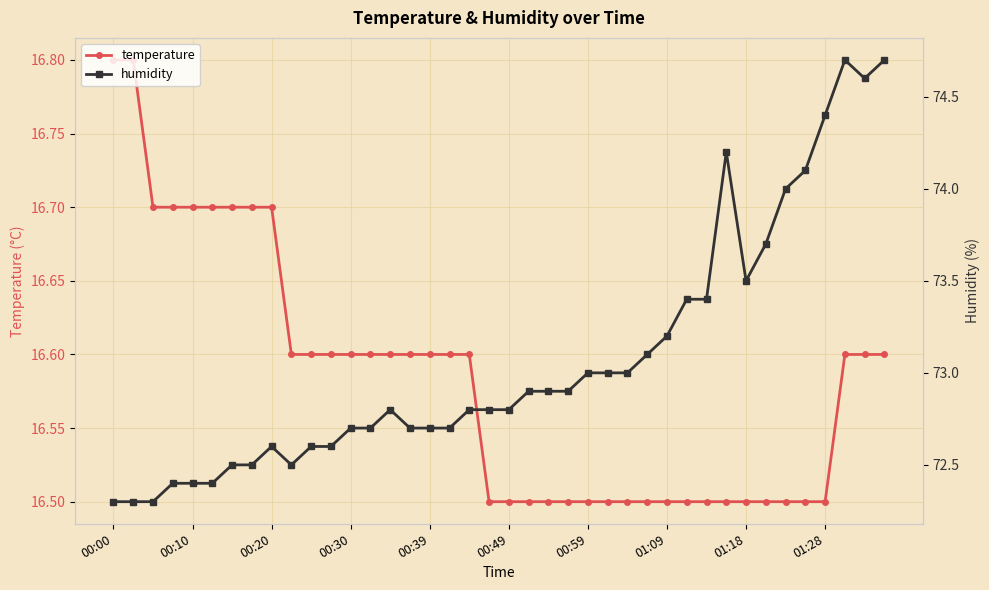

What is the maximum value for temperature?

16.8